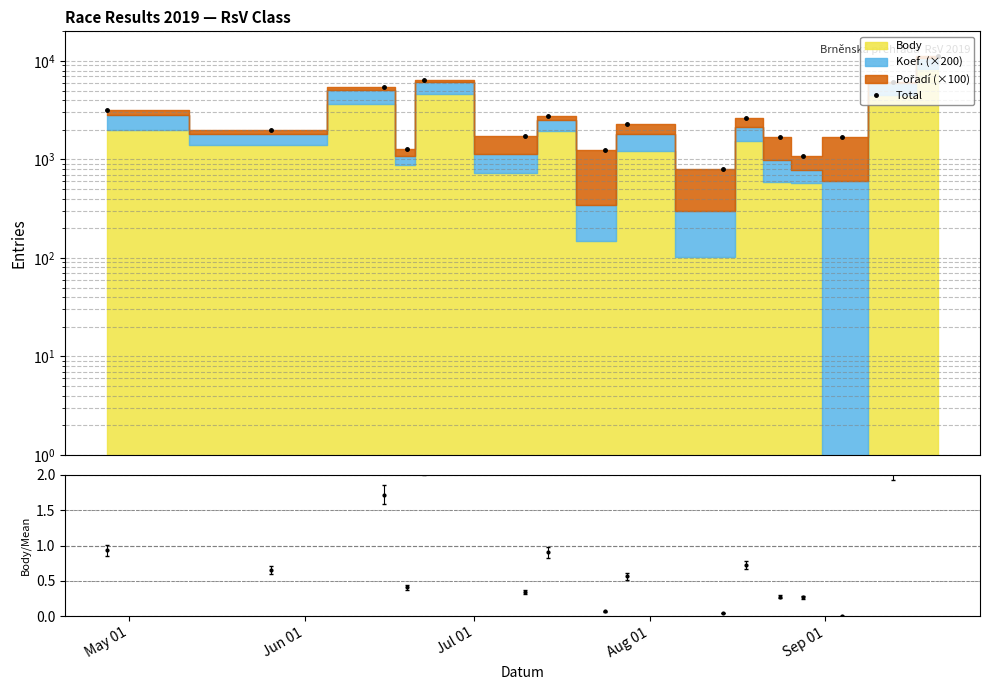

How many lines are shown in the chart?

1